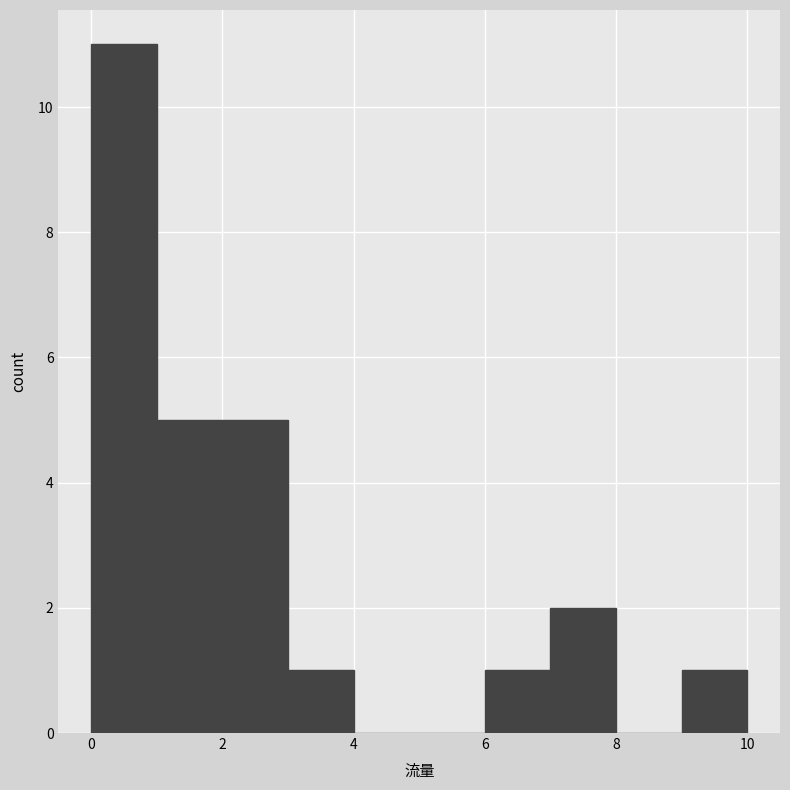

Reading left to right, list every bar in this chart as the range it spans on the x-axis followed by its height. The values are not printed on the chart, so give them approximately, as read against the axis.

0 to 1: 11
1 to 2: 5
2 to 3: 5
3 to 4: 1
4 to 5: 0
5 to 6: 0
6 to 7: 1
7 to 8: 2
8 to 9: 0
9 to 10: 1